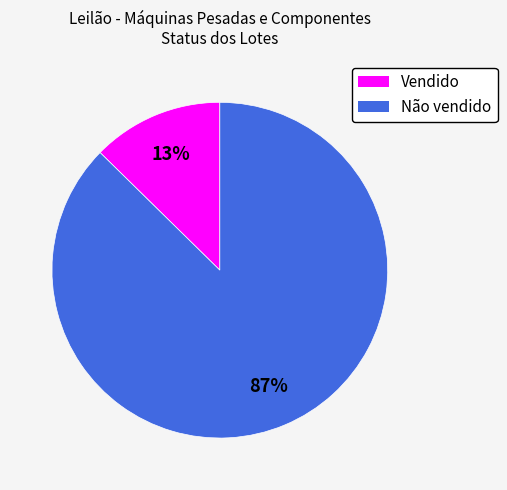

To the nearest percent, what percentage of the pie is Vendido?

13%